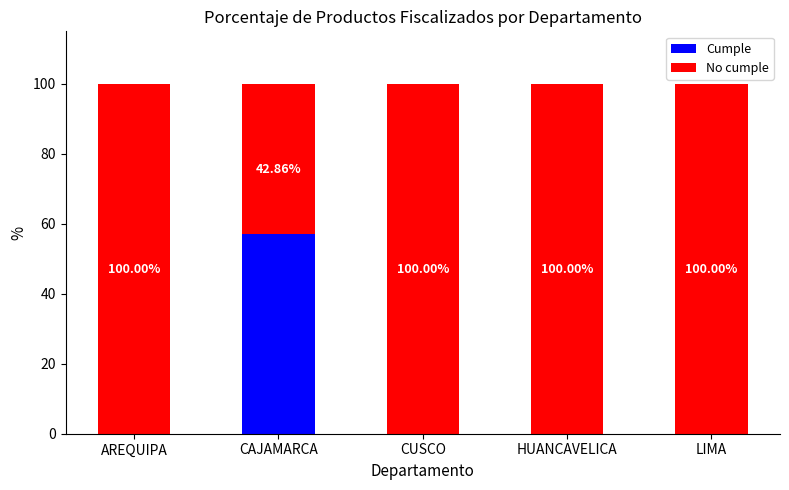

What is the total value across all series at CUSCO?

100.0